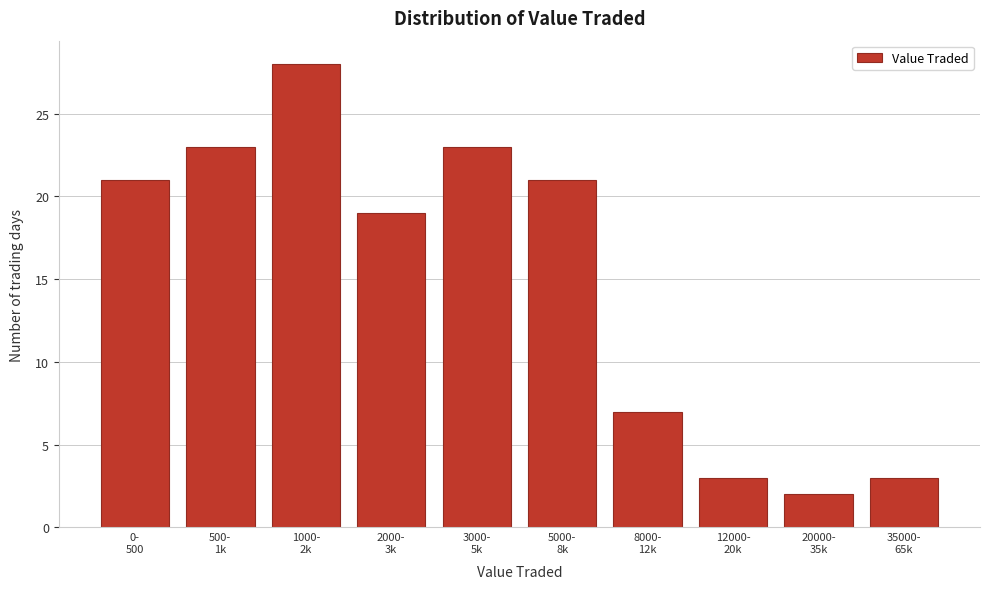

Reading left to right, transcribe all the data shown in this chart.

21	23	28	19	23	21	7	3	2	3